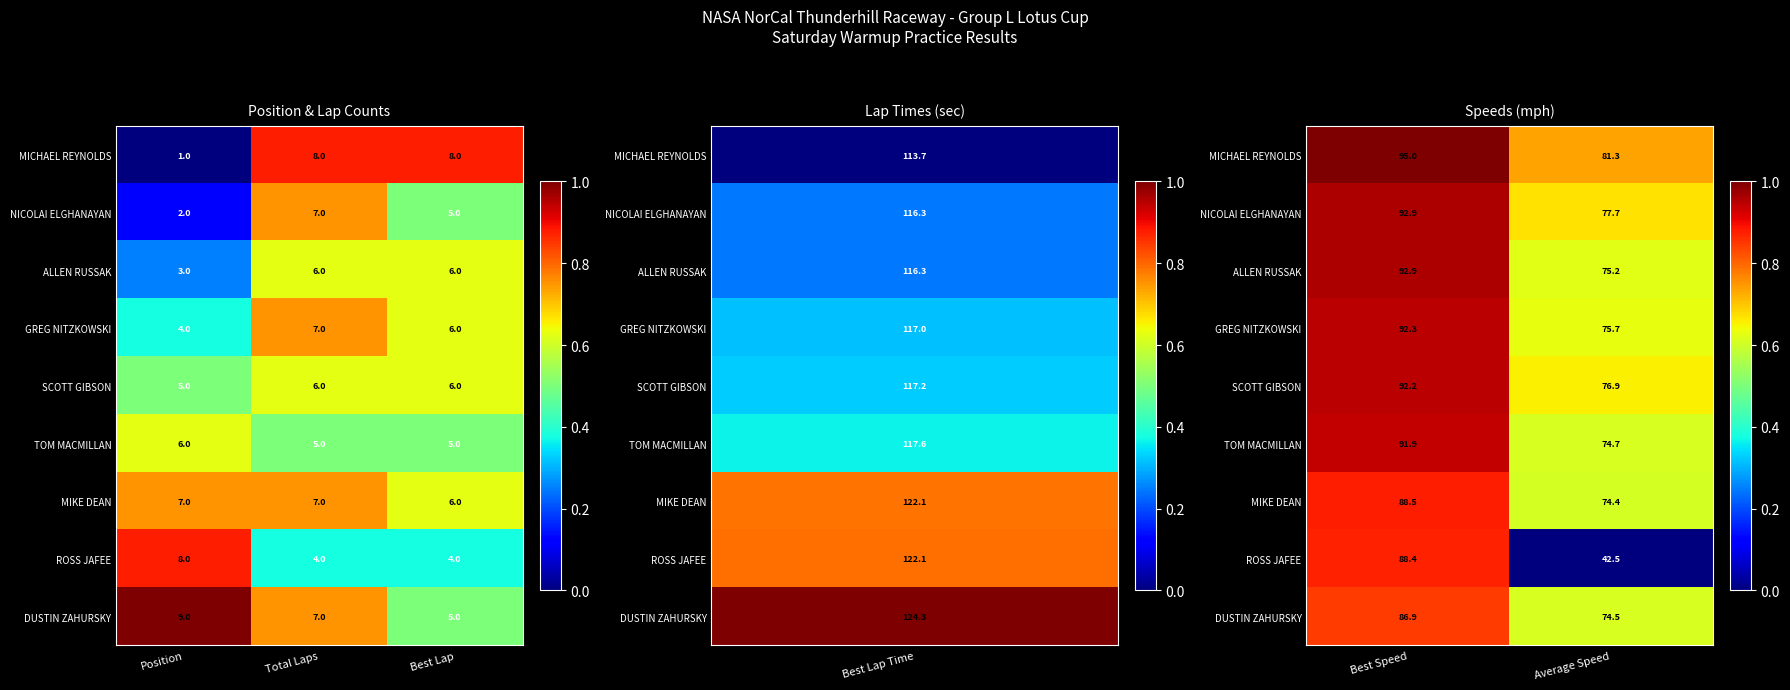

List the series in order of their peak value, lowest first.

DUSTIN ZAHURSKY, ROSS JAFEE, MIKE DEAN, TOM MACMILLAN, SCOTT GIBSON, GREG NITZKOWSKI, ALLEN RUSSAK, NICOLAI ELGHANAYAN, MICHAEL REYNOLDS